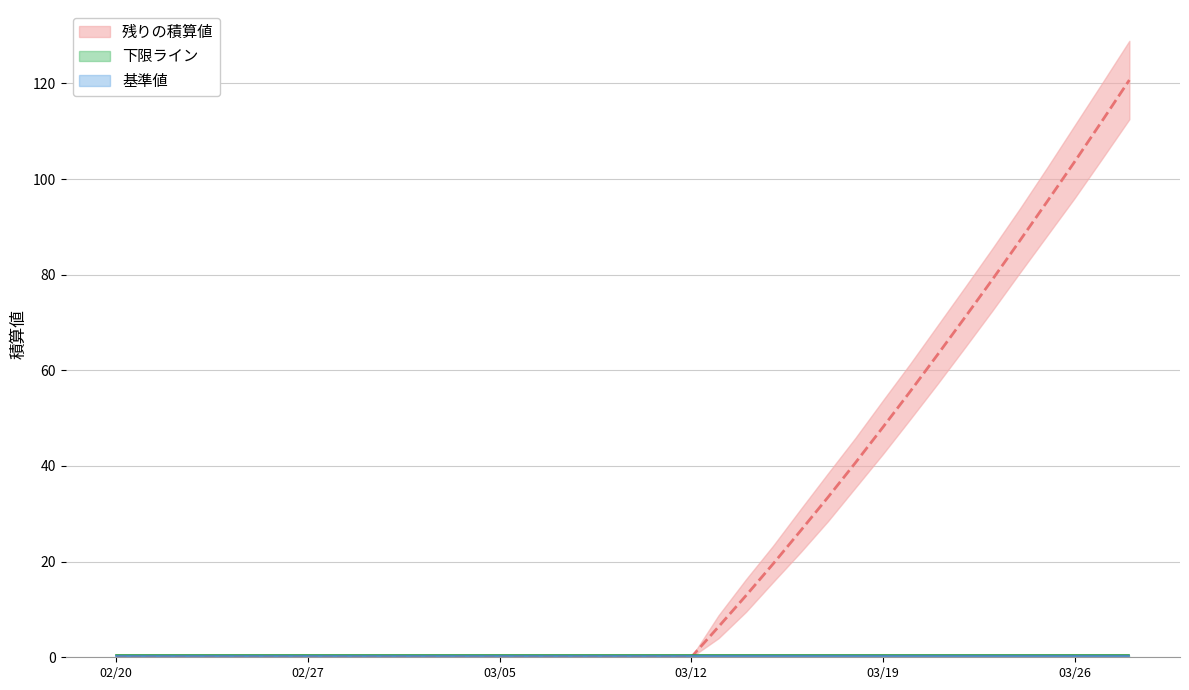

What is the label of the 13th point from the right?

2024-03-16